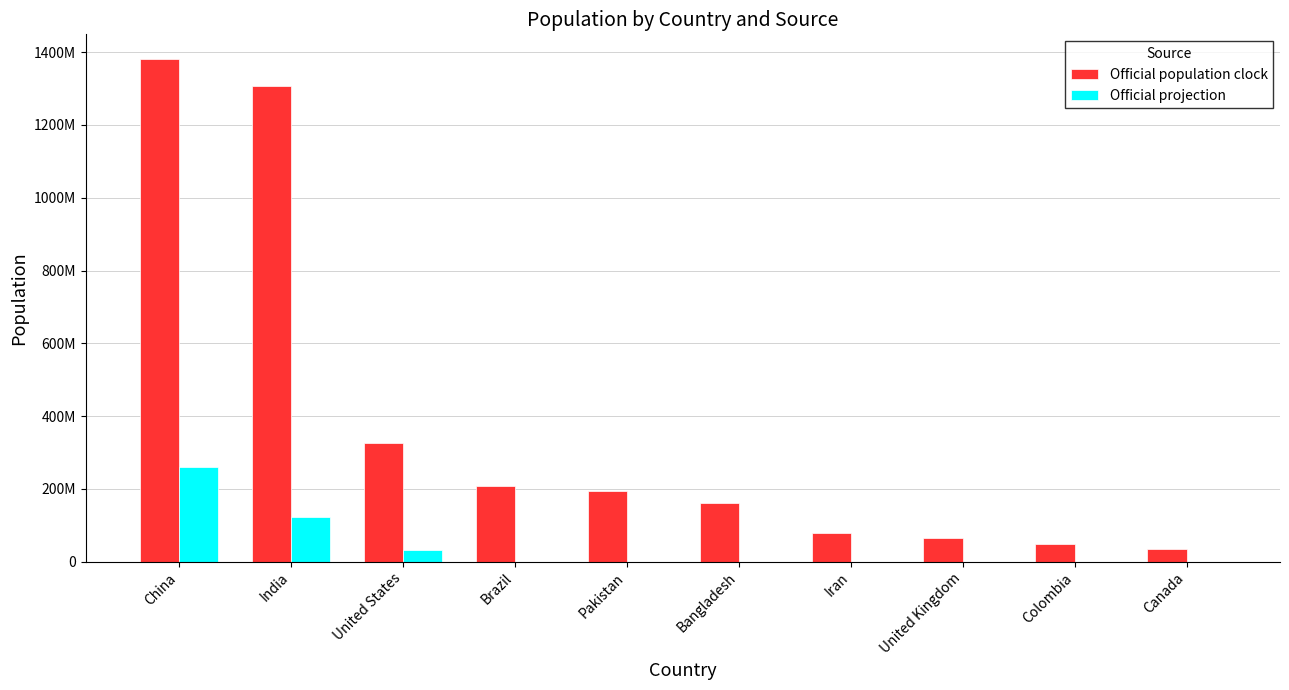

At how many categories does at least one series exceed 129999206?

6